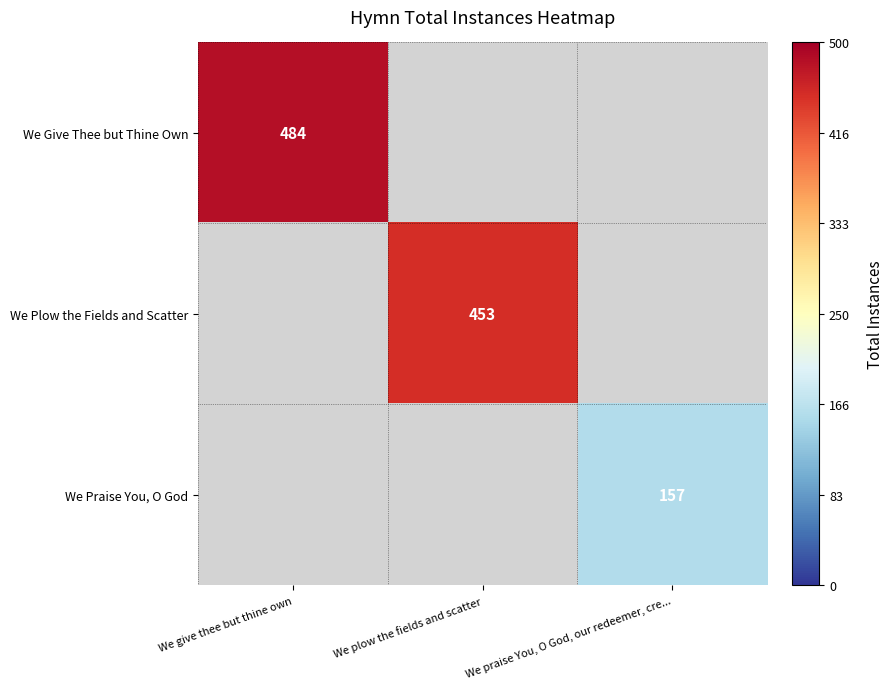

Which category has the highest value across all series?

We give thee but thine own